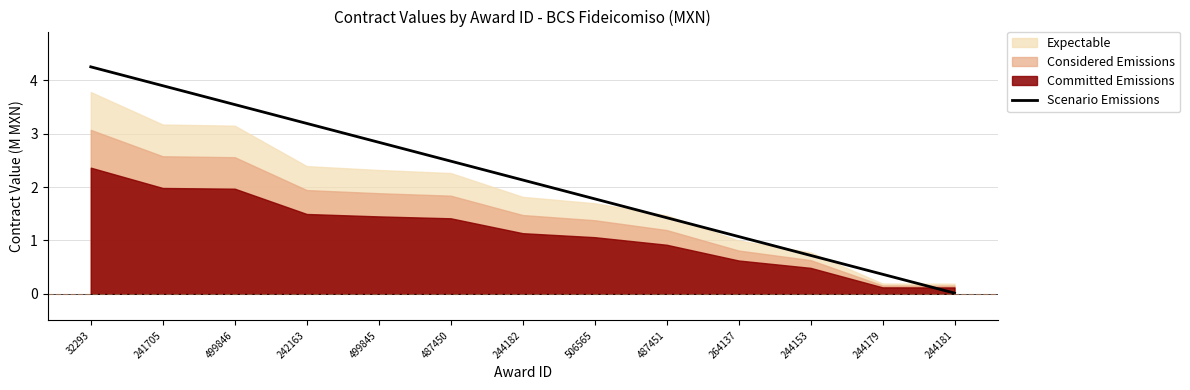

How many lines are shown in the chart?

1